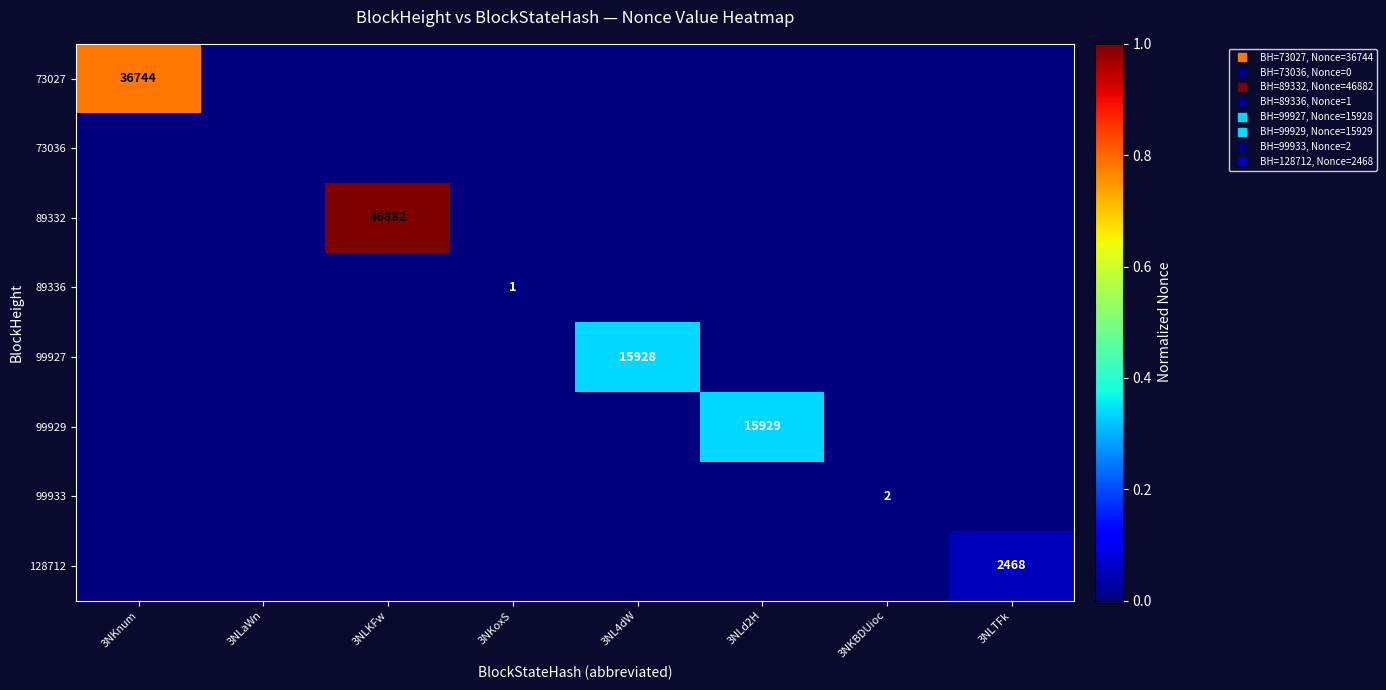

At how many categories does at least one series exceed 0?

7